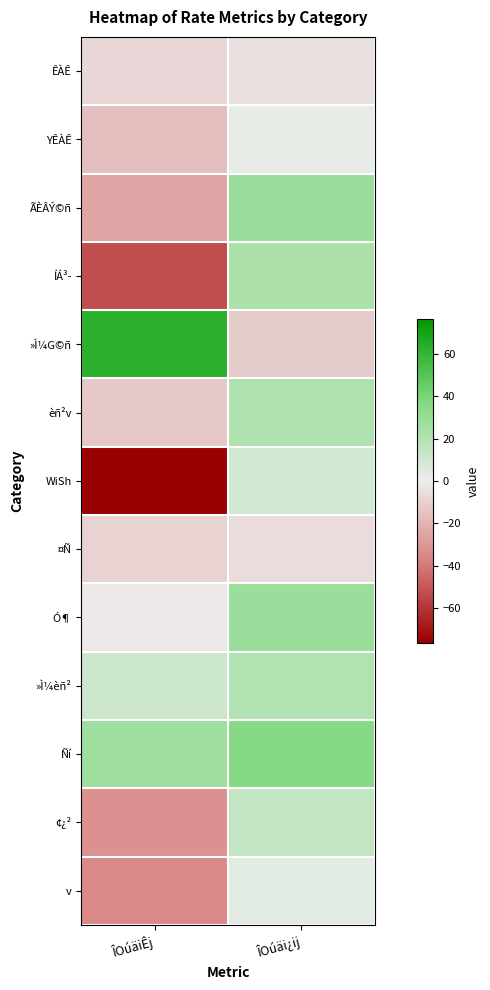

Count the number of data series in this chart.

13